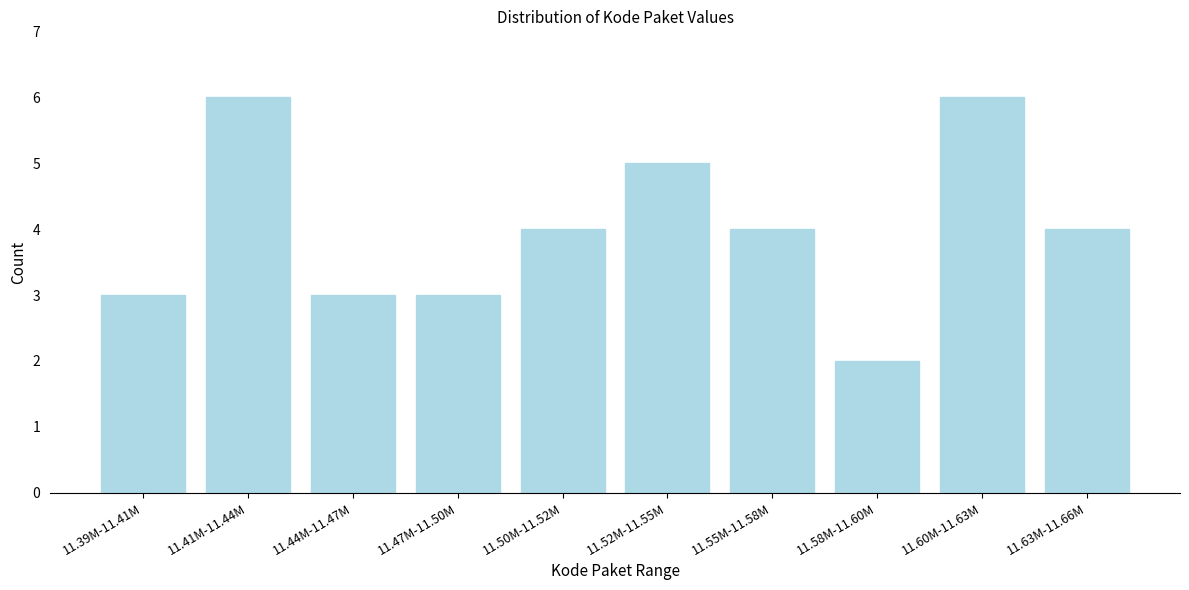

Reading left to right, extract all data points from this chart.

3	6	3	3	4	5	4	2	6	4